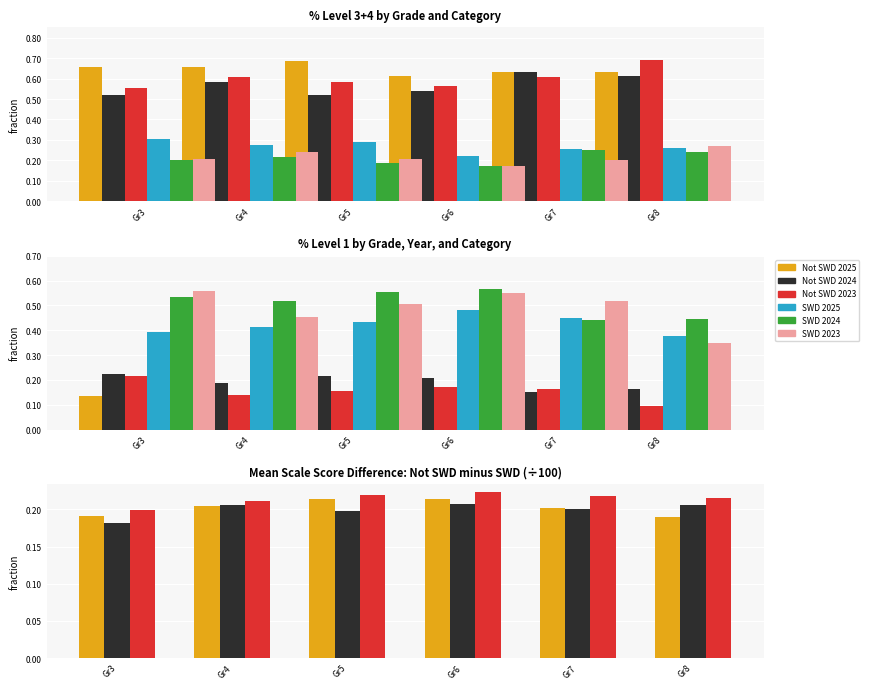

Rank the series by their maximum value, from highest to lowest.

SWD 2024, SWD 2023, SWD 2025, Not SWD 2024, Not SWD 2023, Not SWD 2025